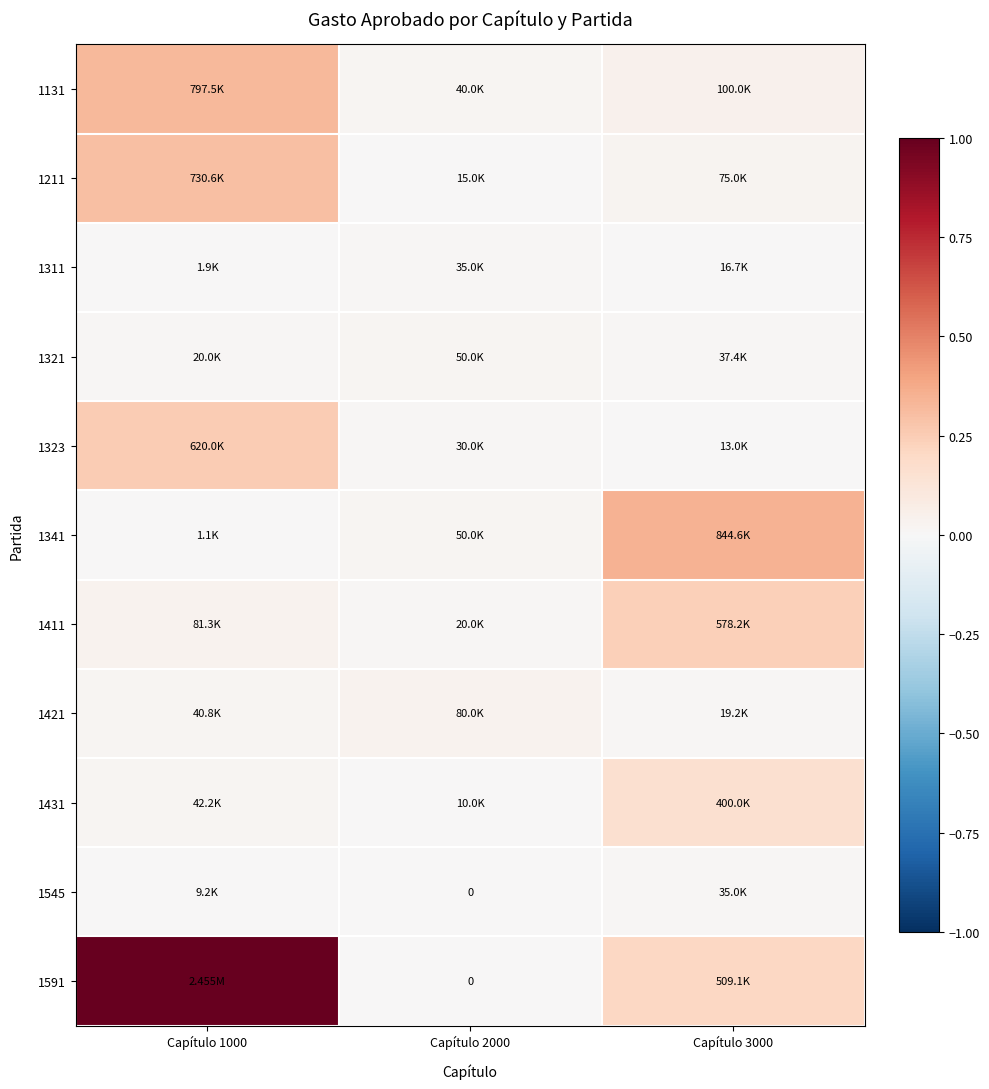

Which category has the highest value in the 1545 series?

Capítulo 3000